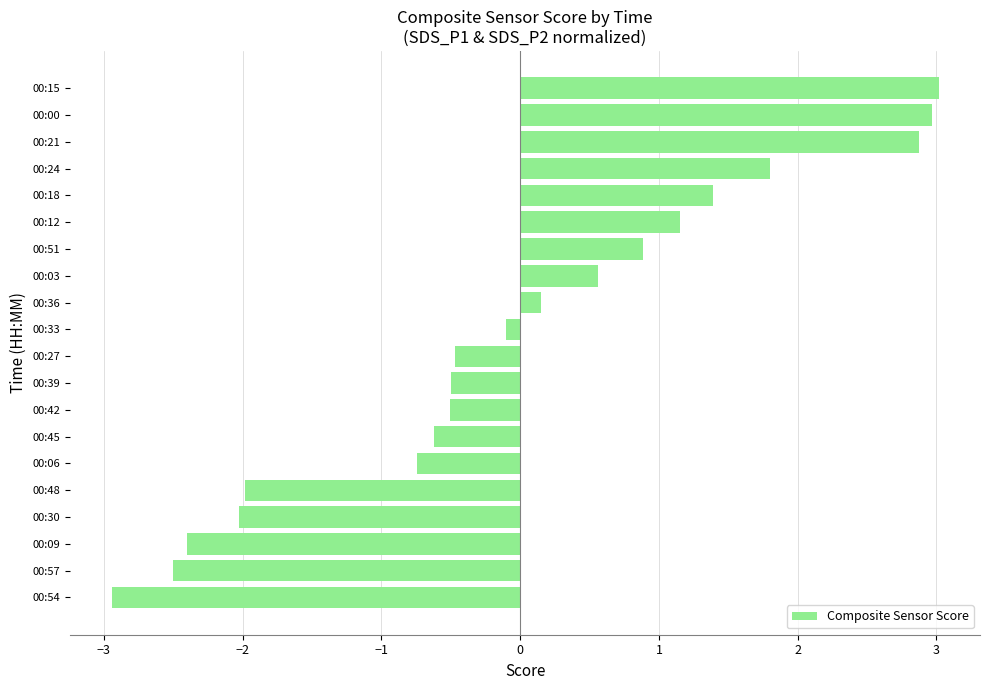

True or false: the data shows -0.3 at 00:06.

False